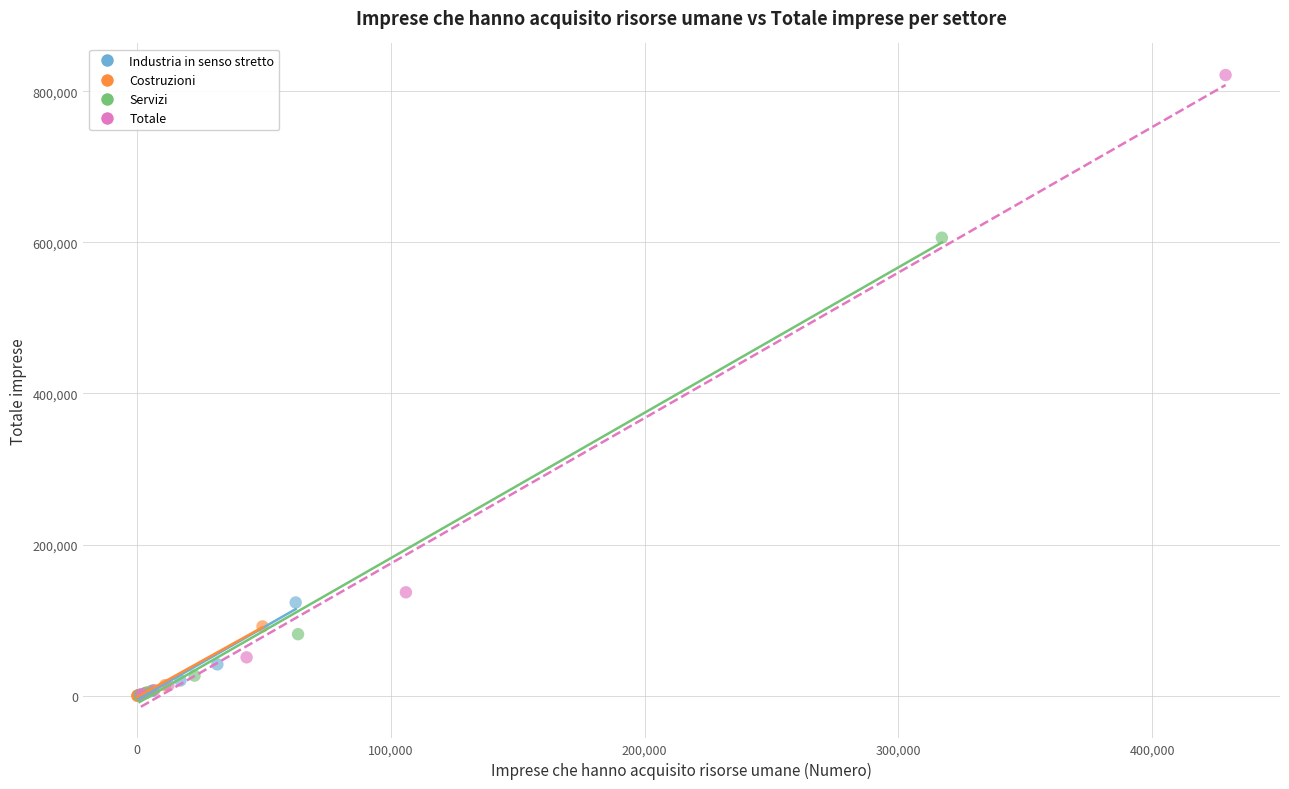

What are all the series names shown in the legend?

Industria in senso stretto, Costruzioni, Servizi, Totale